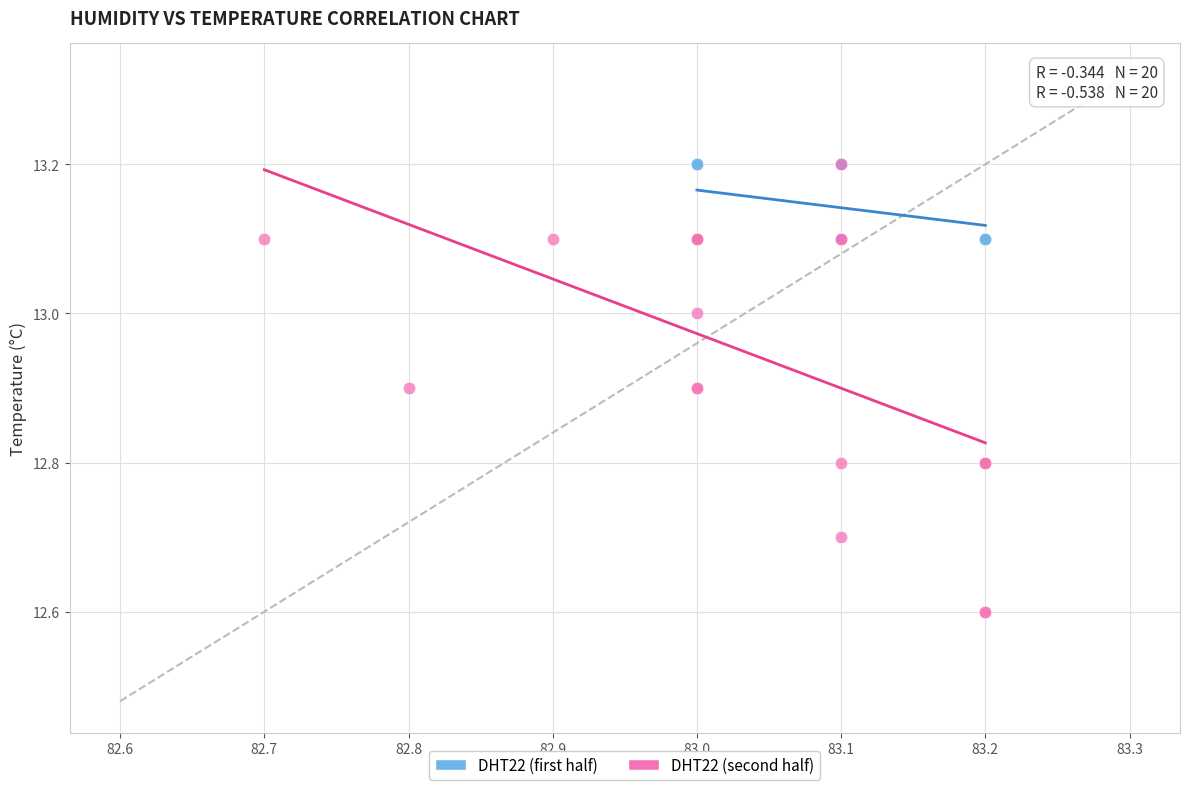

Which series reaches the minimum Y coordinate?

DHT22 (second half)